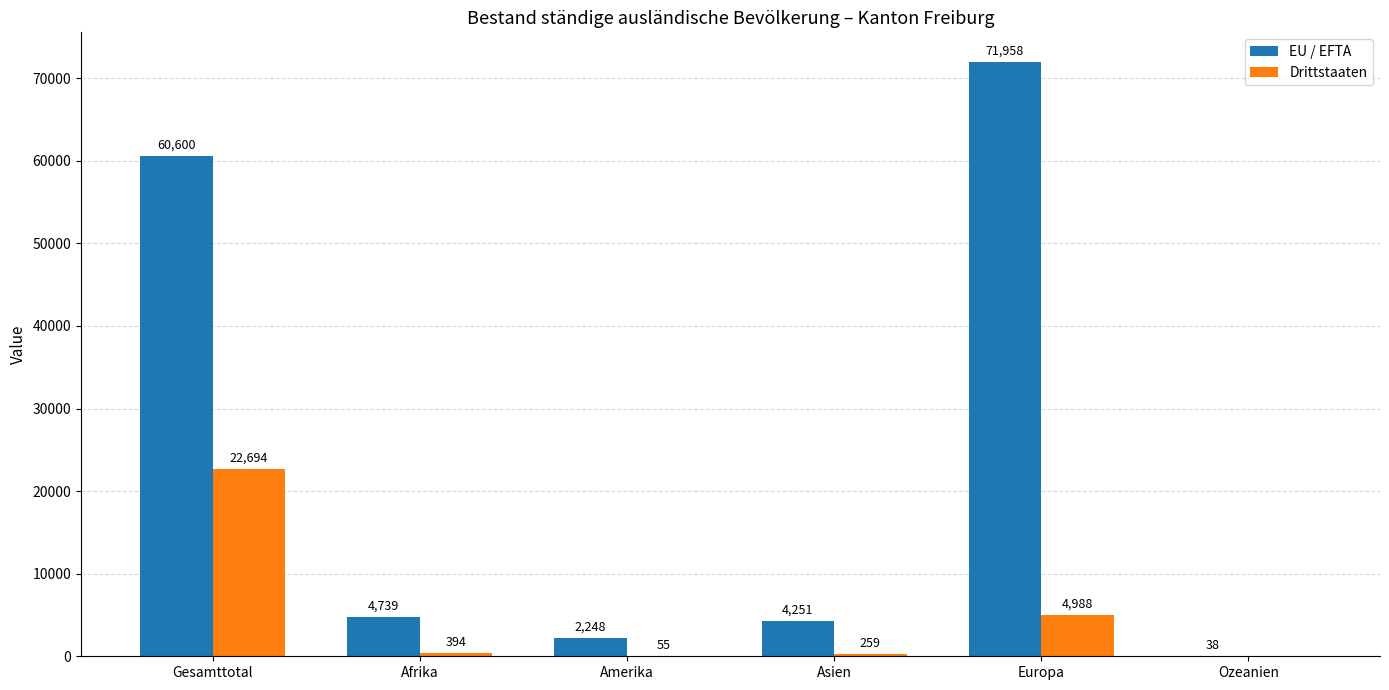

What is the difference between the Drittstaaten values at Europa and Ozeanien?

4988